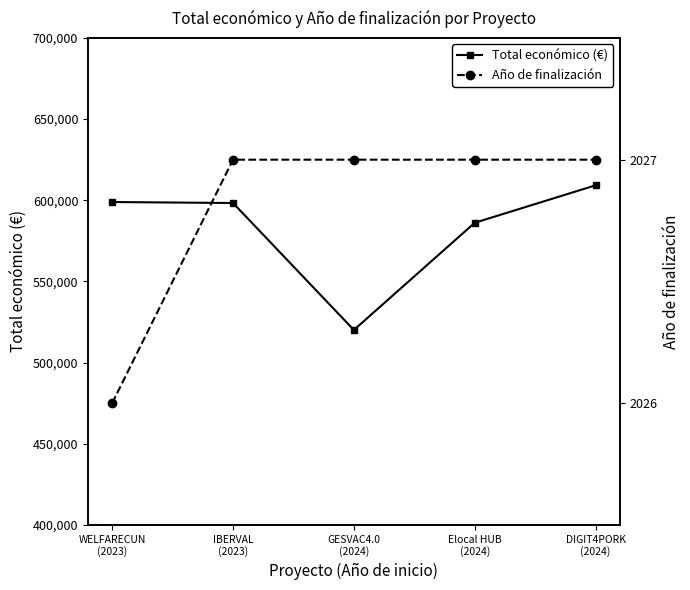

Which category has the lowest value in the Total económico (€) series?

GESVAC4.0
(2024)